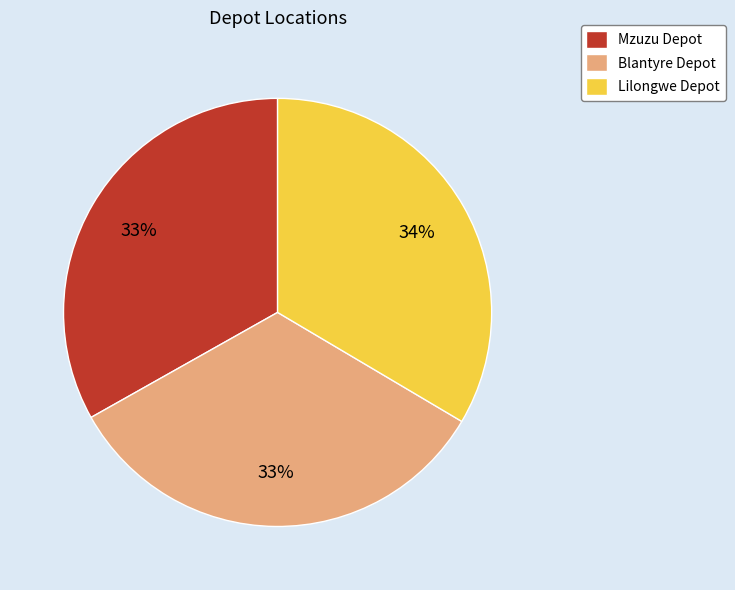

Does any single category account for the majority?

No